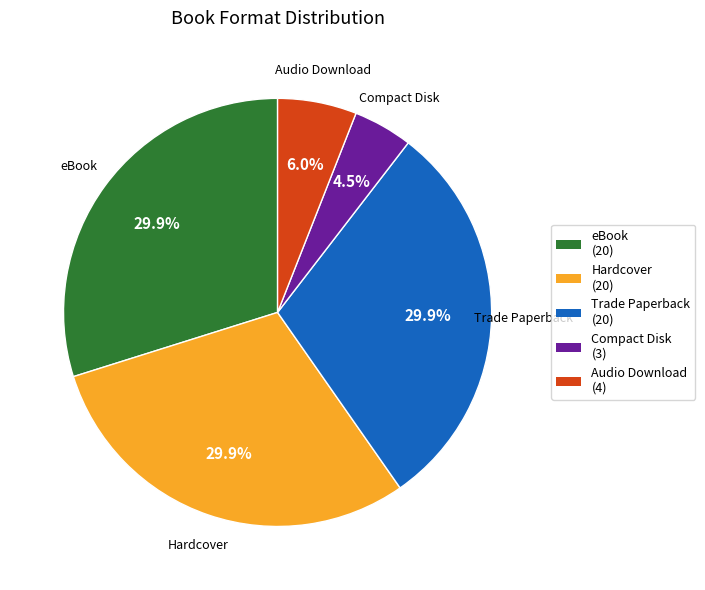

To the nearest percent, what is the difference between the largest and smallest slice percentages?

25%